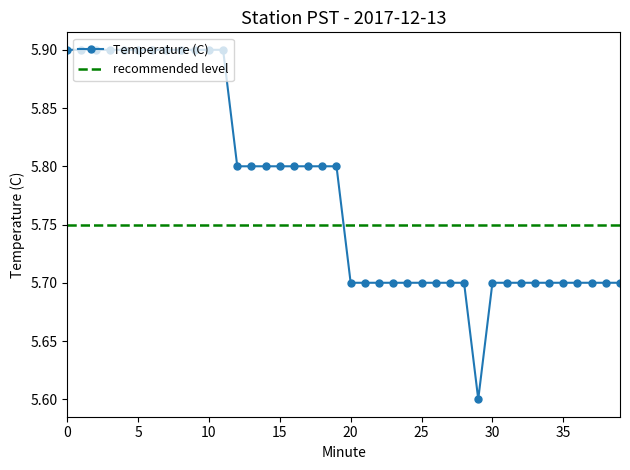

Which category has the lowest value across all series?

29